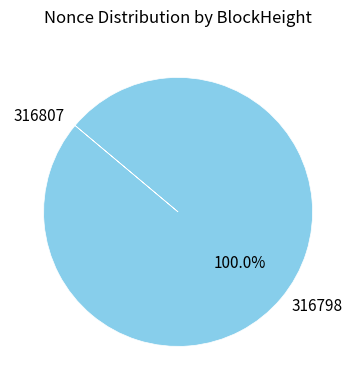

What is the largest slice in the pie chart?

316798